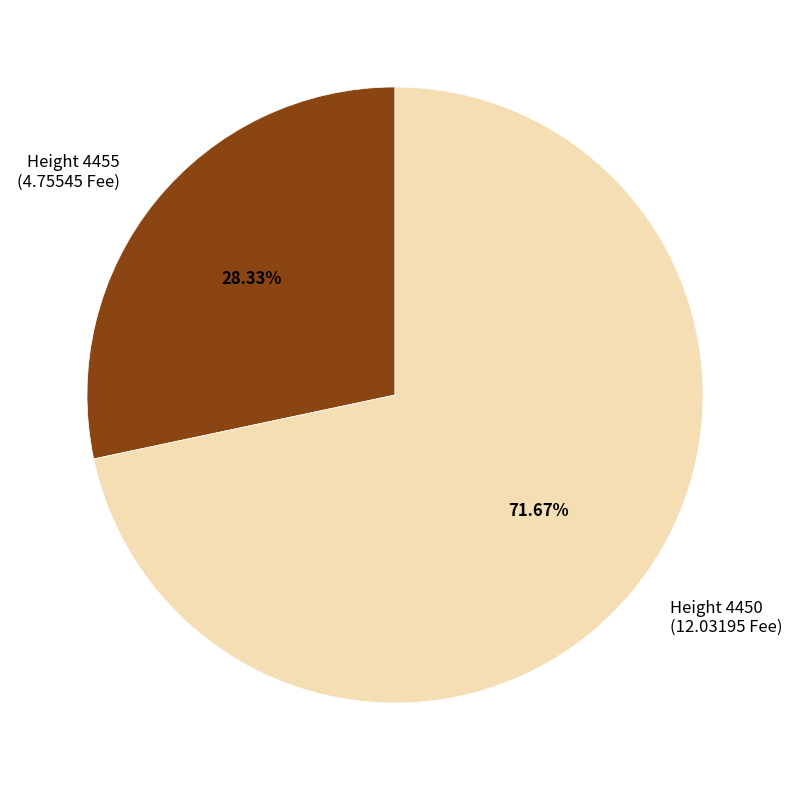

Do Height 4455 (4.75545 Fee) and Height 4450 (12.03195 Fee) together represent more than half of the pie?

Yes